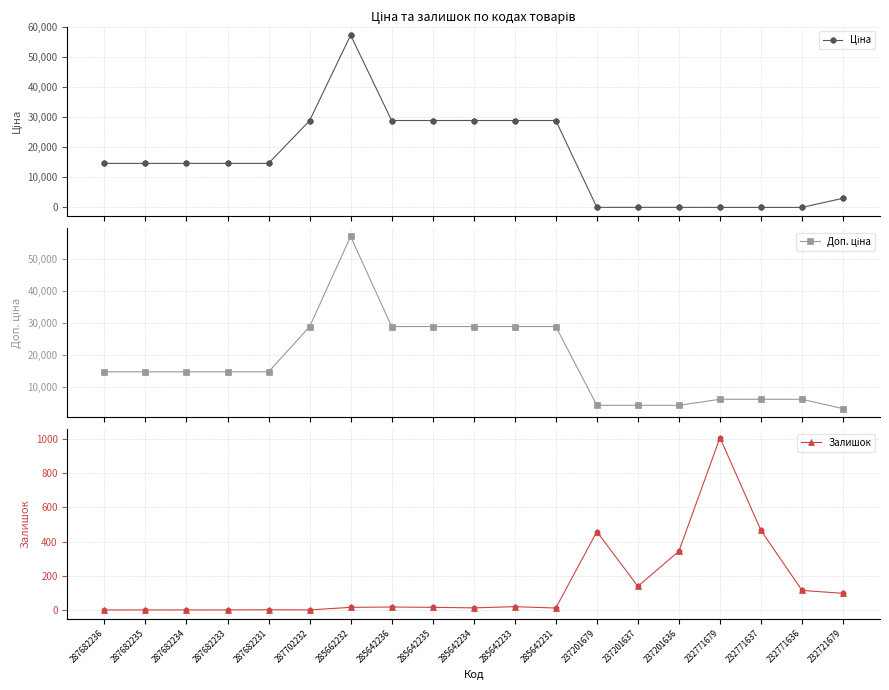

Which series contains the highest Y value?

Ціна